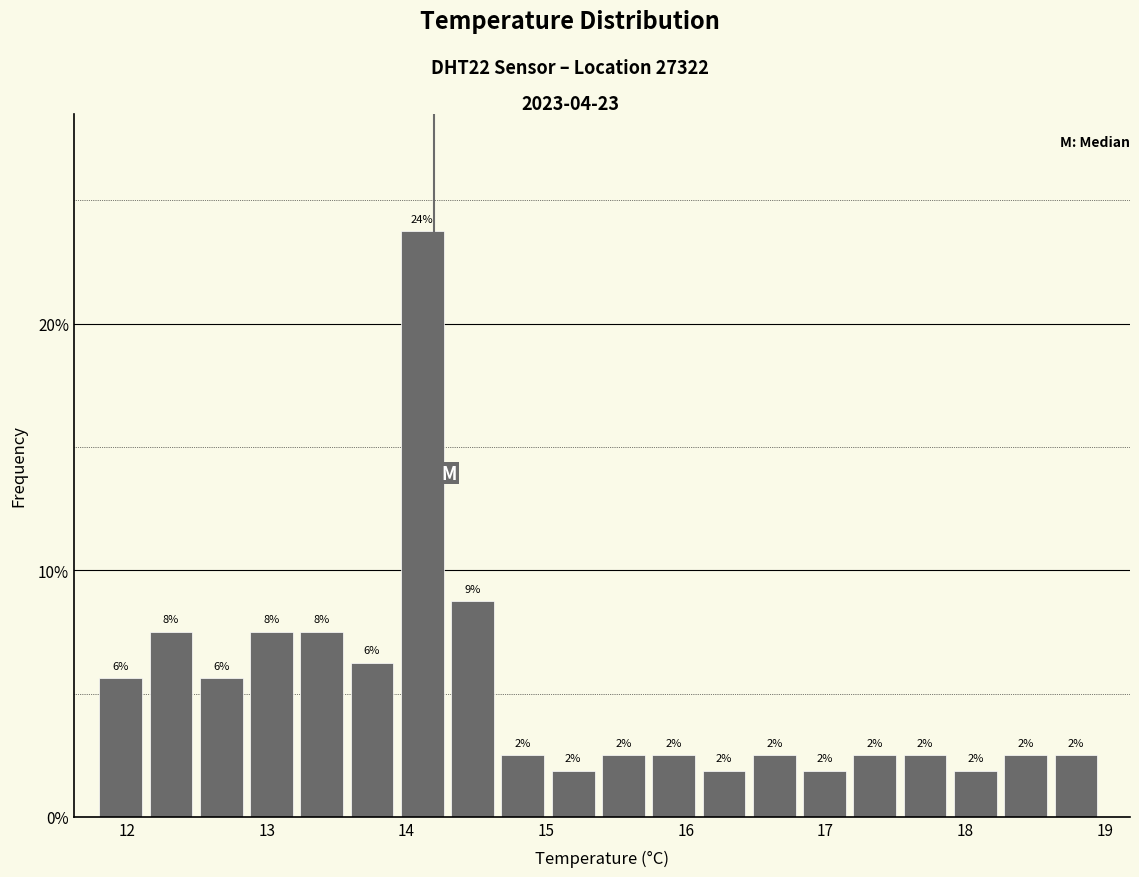

Read against the x-axis, roughly where is the centre of the tallest bar?

14.1